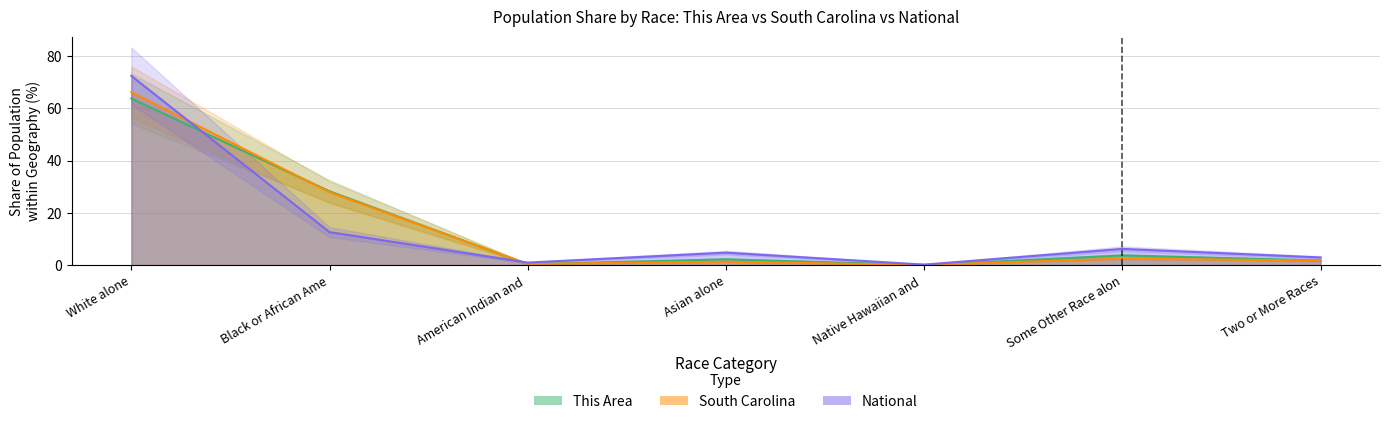

Where is South Carolina nearest to the value 33?

Black or African Ame